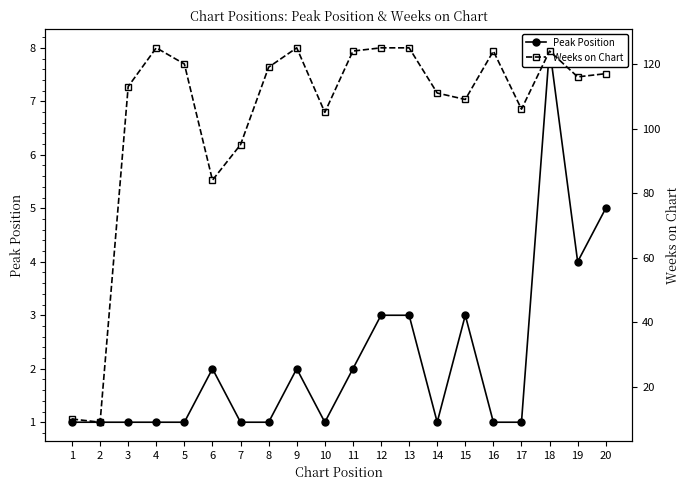

Rank the categories by Weeks on Chart value from highest to lowest.

4, 9, 12, 13, 11, 16, 18, 5, 8, 20, 19, 3, 14, 15, 17, 10, 7, 6, 1, 2